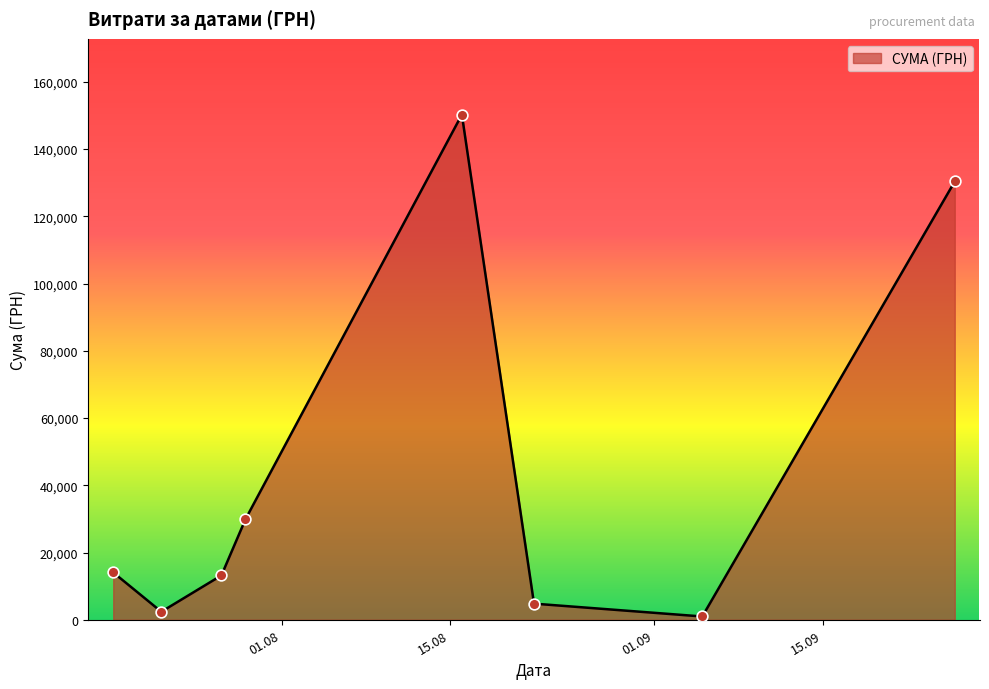

What is the average value?

43239.5